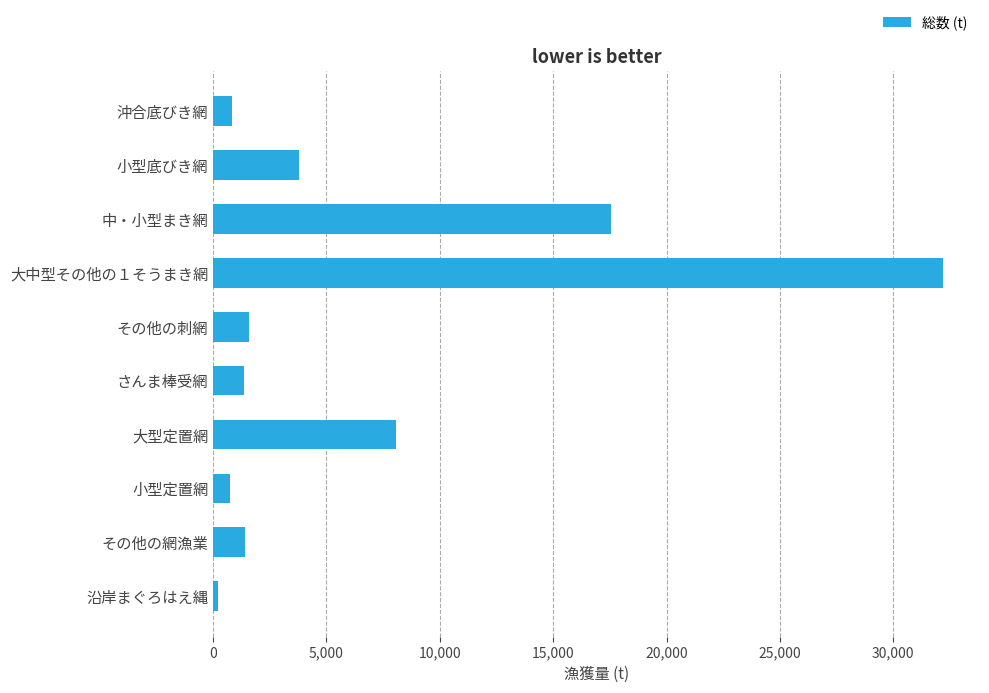

What is the difference between the maximum and minimum values?

32008